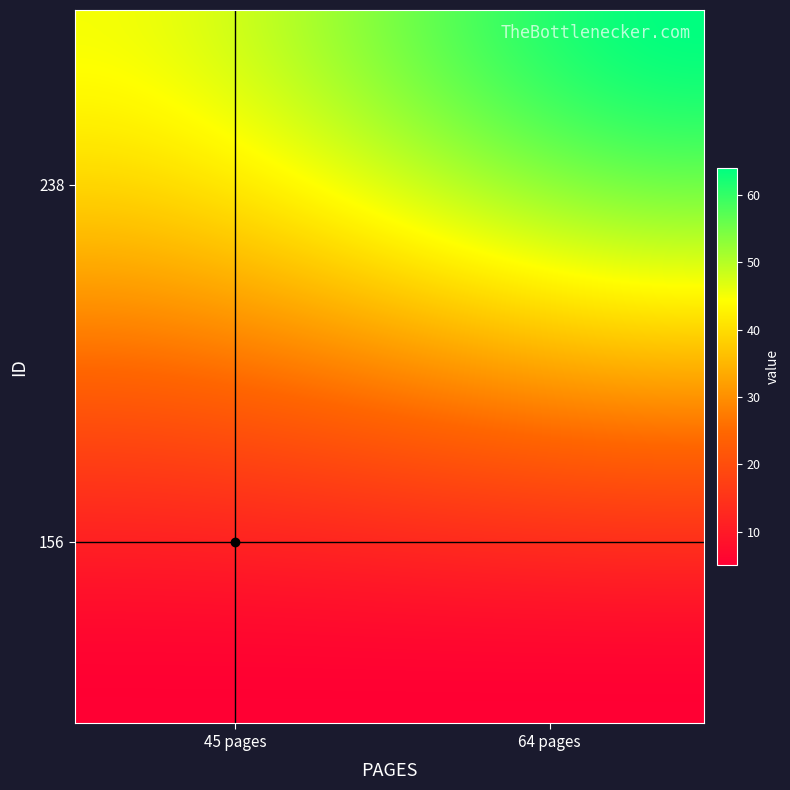

Which label corresponds to the largest value in the chart?

238